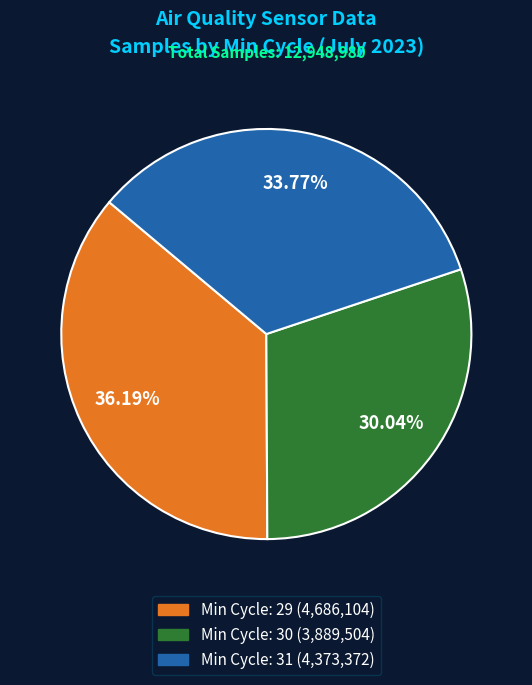

Is there any slice that represents more than half of the pie?

No